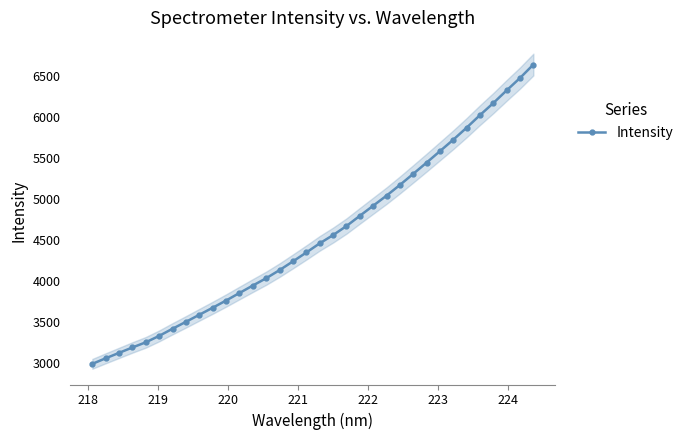

What is the value of the Intensity point at the 30th from the left?

6021.4